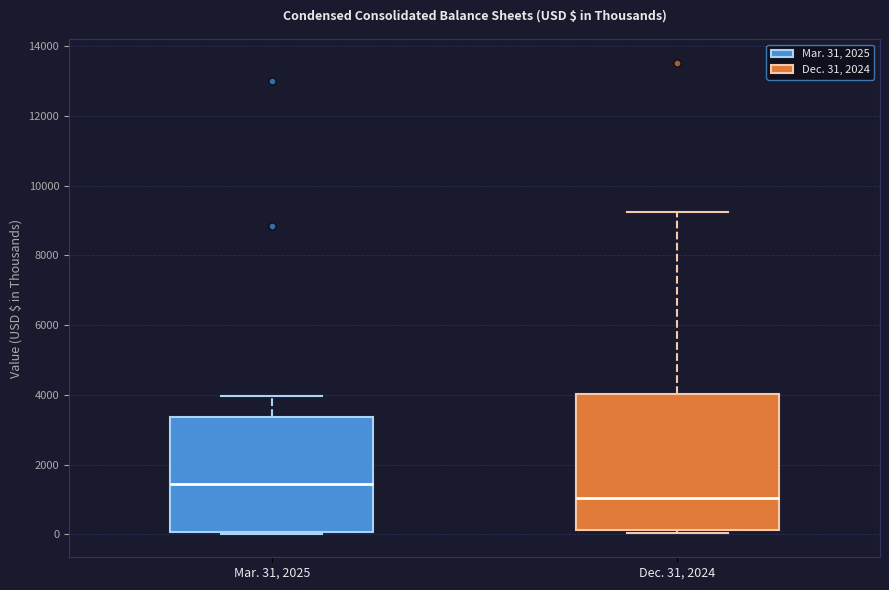

Where does the upper whisker of the box for Mar. 31, 2025 end on the y-axis? The values are not printed on the chart, so give them approximately, as read against the axis.

4000